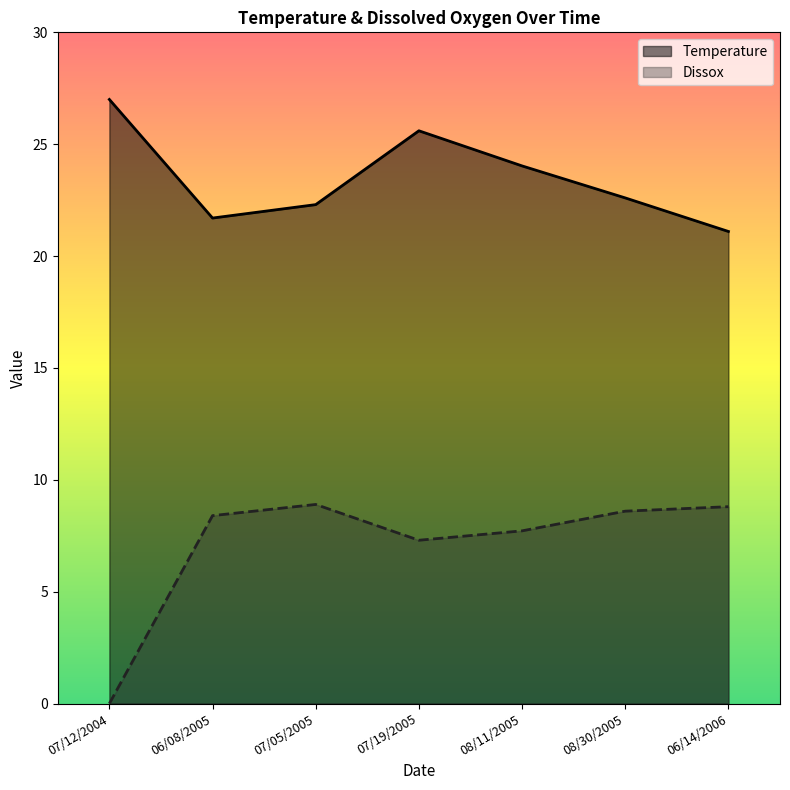

The value of Temperature at 07/05/2005 is 12.5. True or false?

False